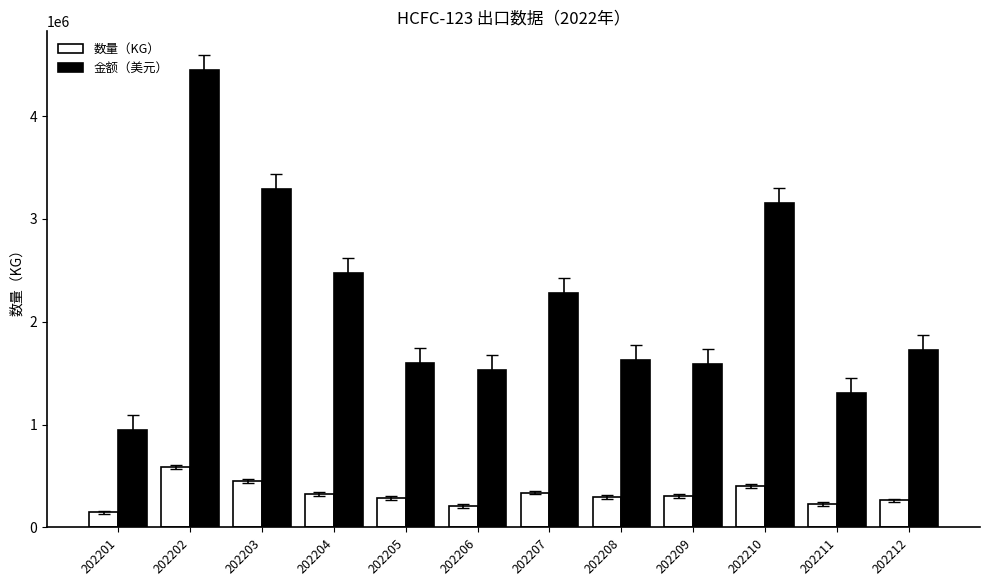

Which series changed the most between 202202 and 202209?

金额（美元）